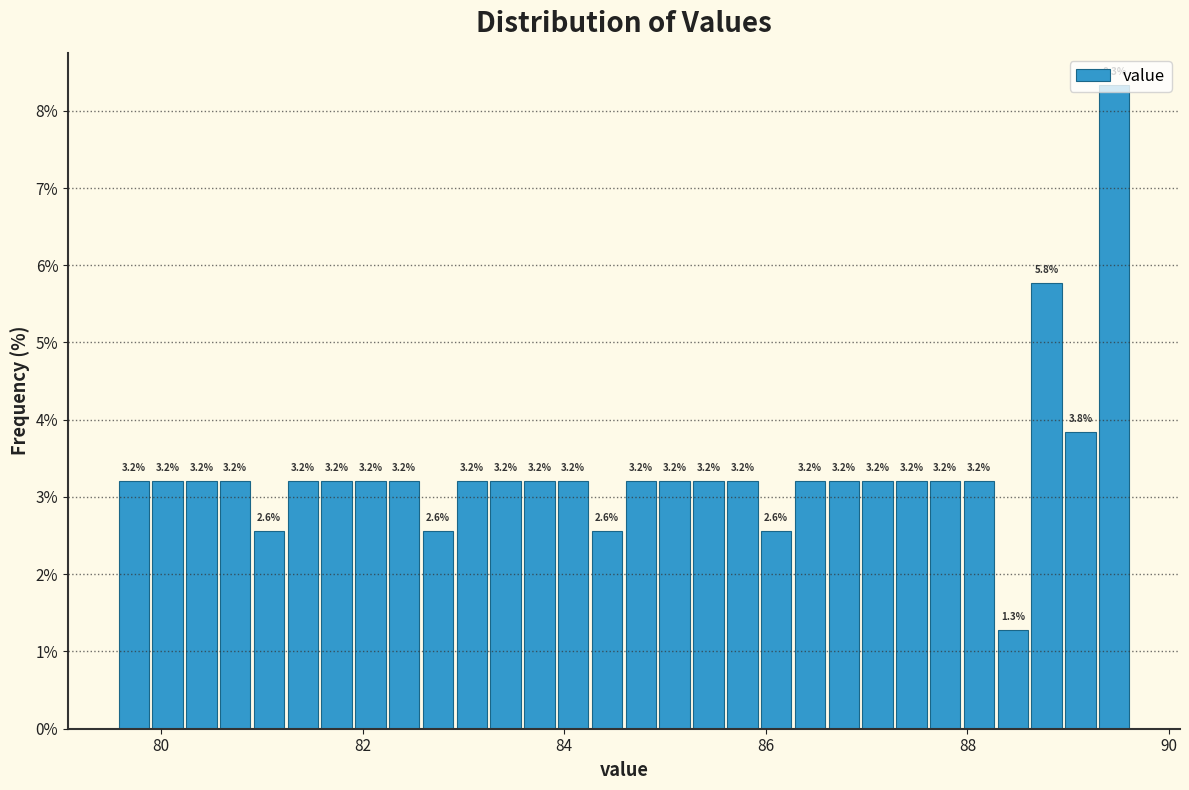

Around what value on the x-axis is the tallest bar? Give the approximate position of its centre, as read against the axis.

89.4